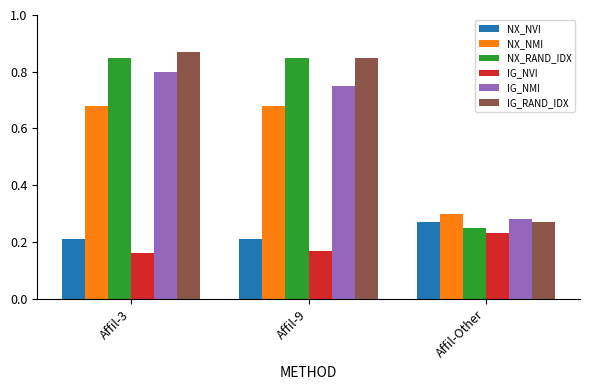

What is the total value across all series at Affil-Other?

1.6